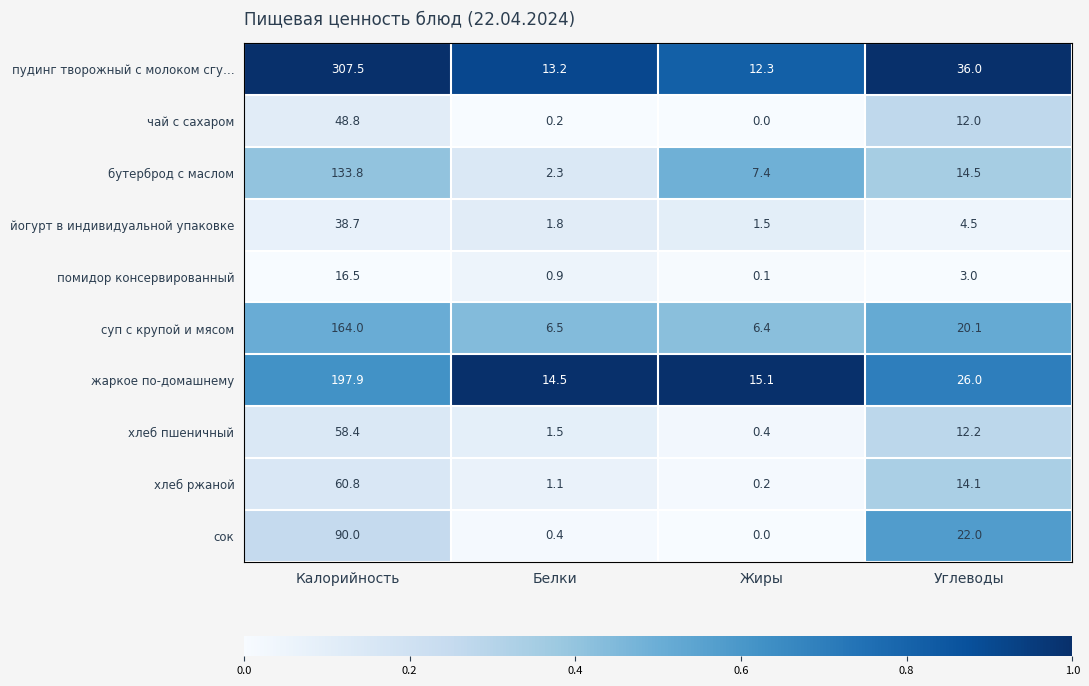

What is the approximate value of хлеб ржаной at Белки?

1.1